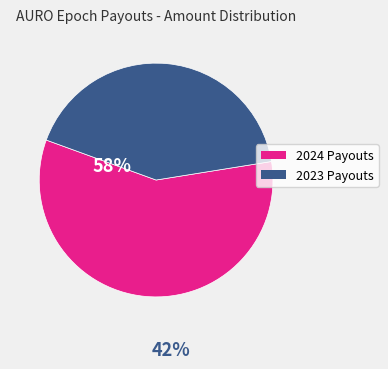

Is there a majority slice in this chart?

Yes